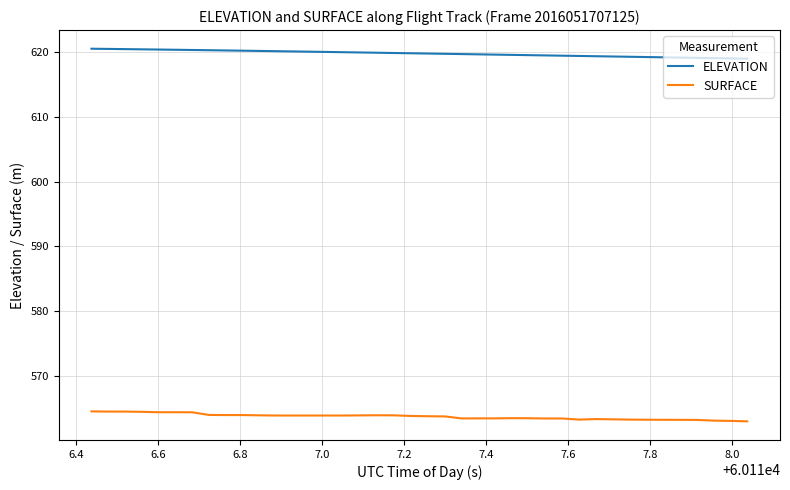

True or false: ELEVATION and SURFACE intersect in this chart.

False